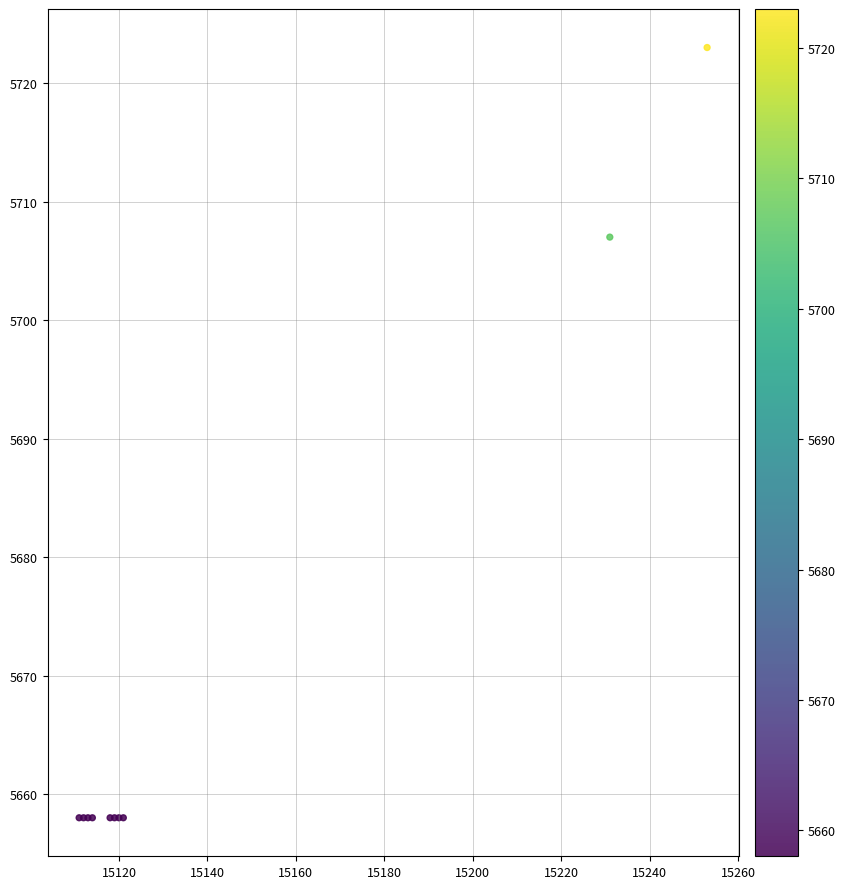

What Y value in the scatter plot is closest to 5690?

5707